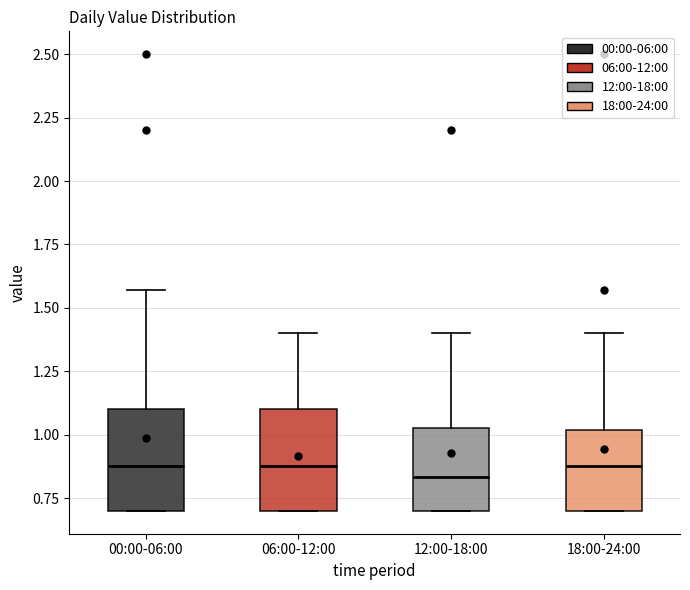

Reading left to right, read every box against the y-axis: the position of its median line, the range the box covers, and the ends of its whiskers. The values are not printed on the chart, so give them approximately, as read against the axis.

00:00-06:00: median 0.90, box 0.70 to 1.10, whiskers 0.70 to 1.55
06:00-12:00: median 0.90, box 0.70 to 1.10, whiskers 0.70 to 1.40
12:00-18:00: median 0.85, box 0.70 to 1.05, whiskers 0.70 to 1.40
18:00-24:00: median 0.90, box 0.70 to 1.00, whiskers 0.70 to 1.40